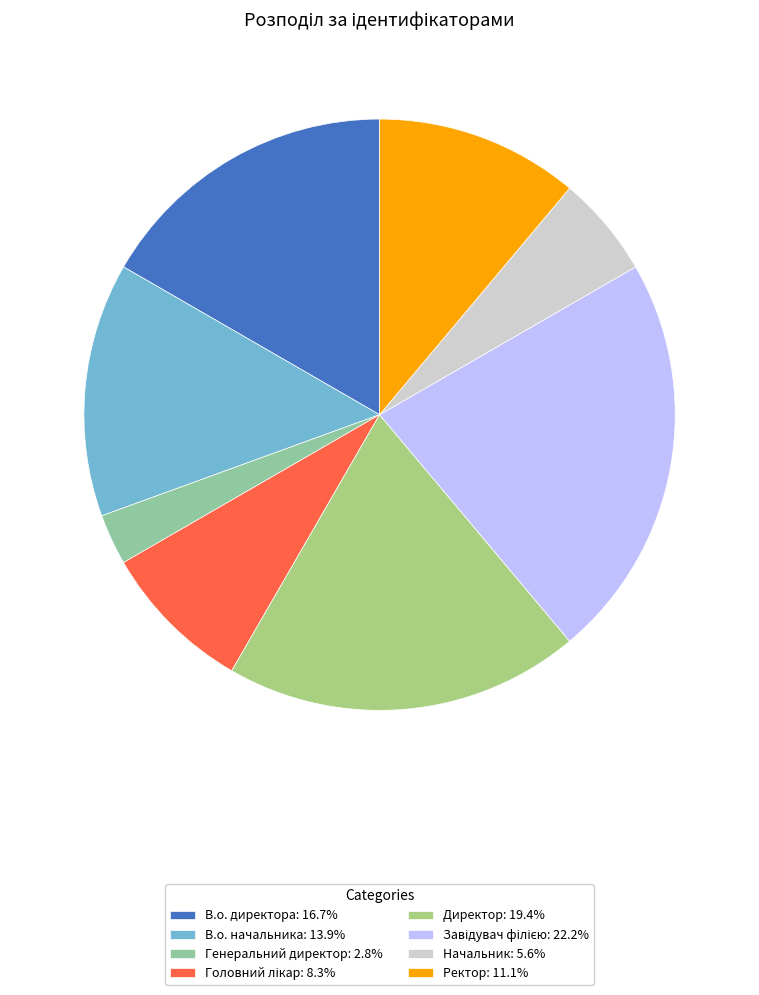

How many slices are in this pie chart?

8